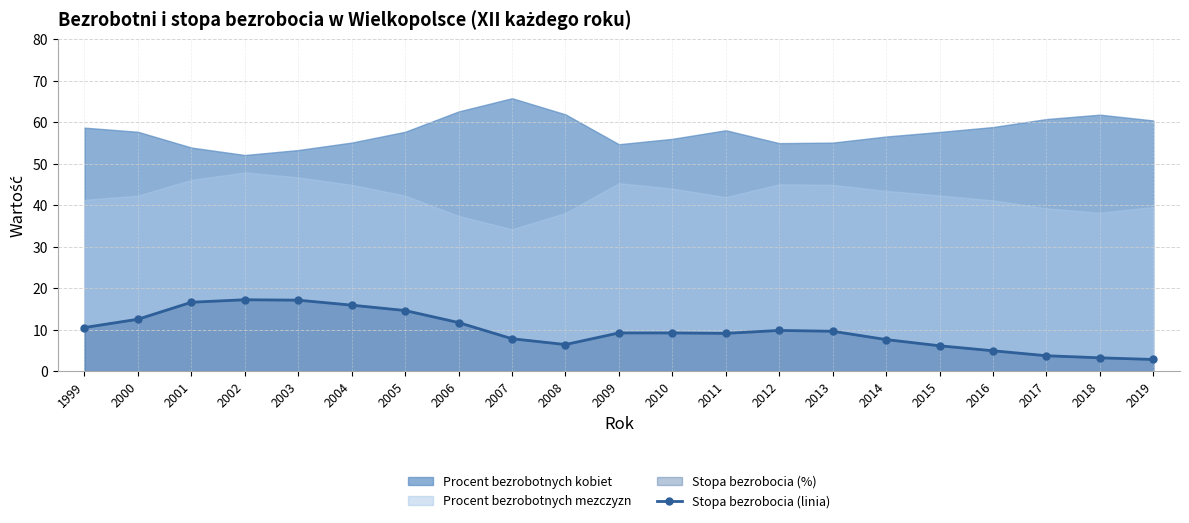

Does the chart display data point markers on the line(s)?

Yes